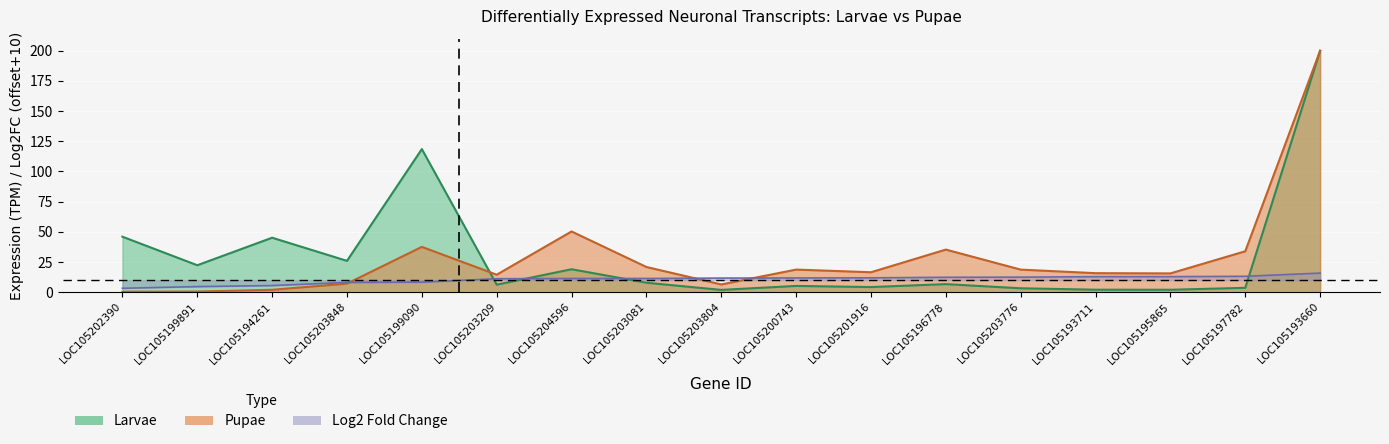

How many intersections are there between Larvae and log2FC?

4